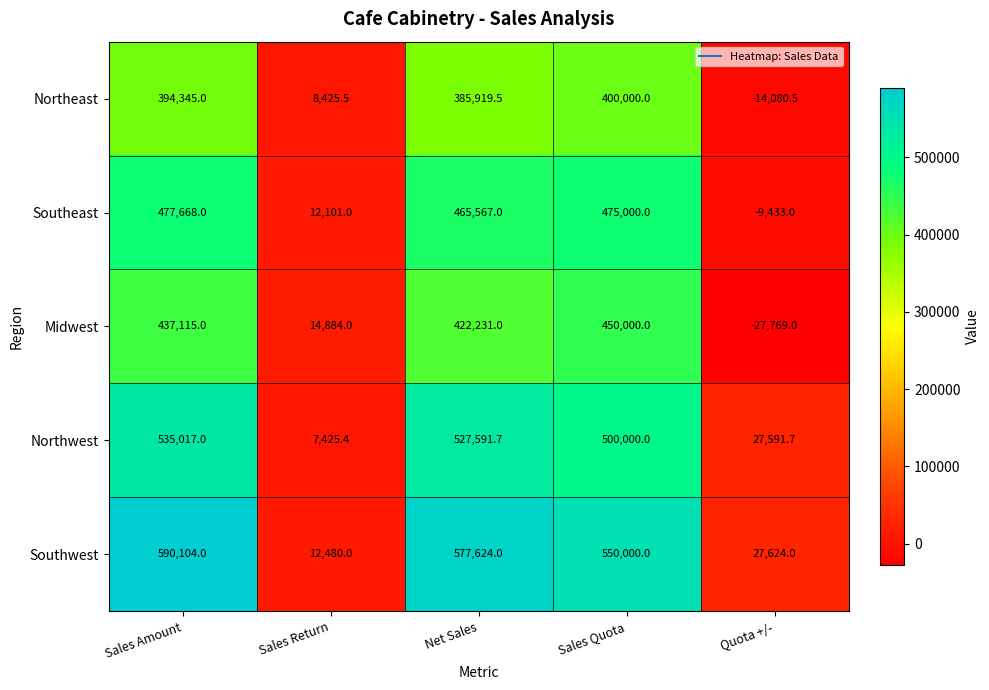

At which label does Northeast first exceed 385919?

Sales Amount